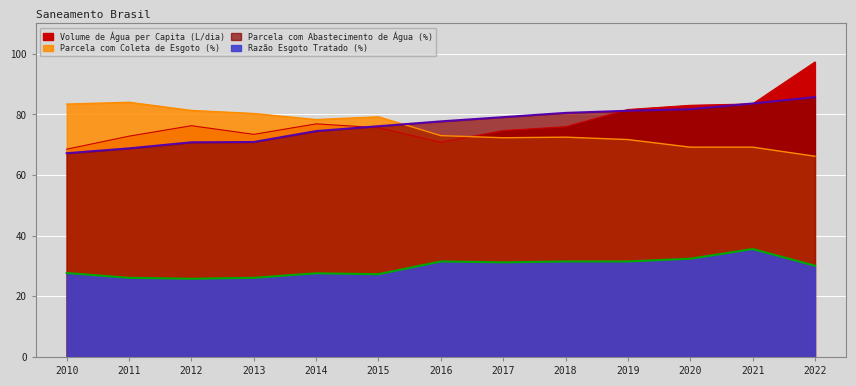

What is the minimum value shown in the chart?

25.8